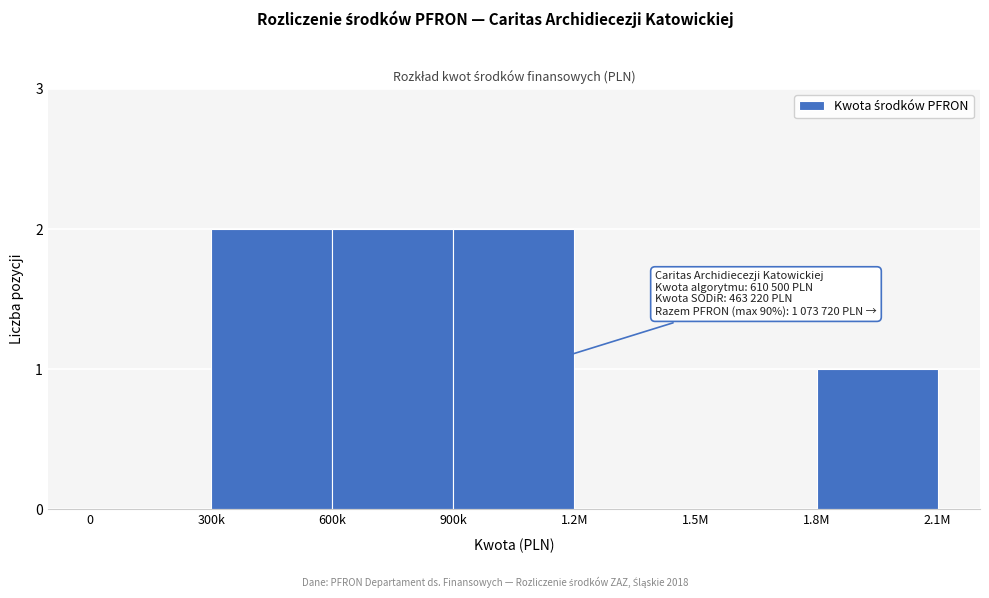

Reading left to right, what are all the values shown in this chart?

0=0	300k=2	600k=2	900k=2	1.2M=0	1.5M=0	1.8M=1